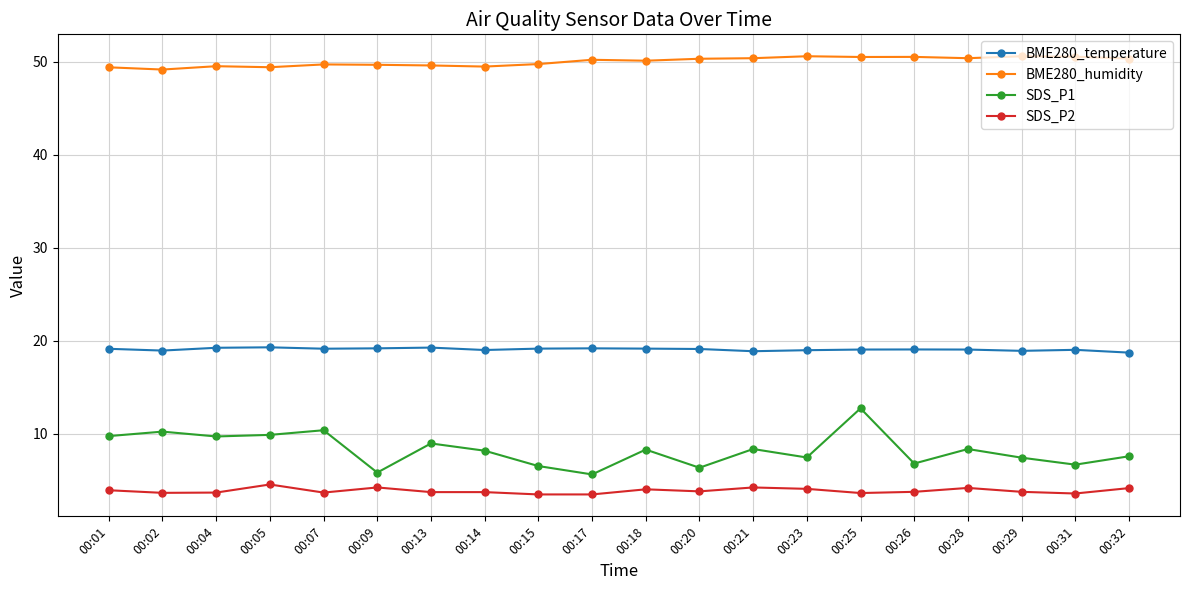

True or false: BME280_temperature has more than 1 interior local peaks.

True